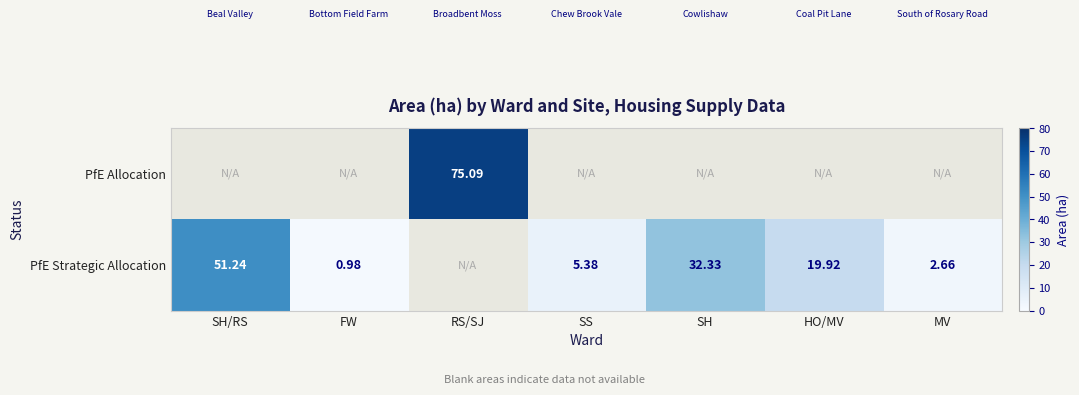

Which label corresponds to the largest value in the chart?

RS/SJ